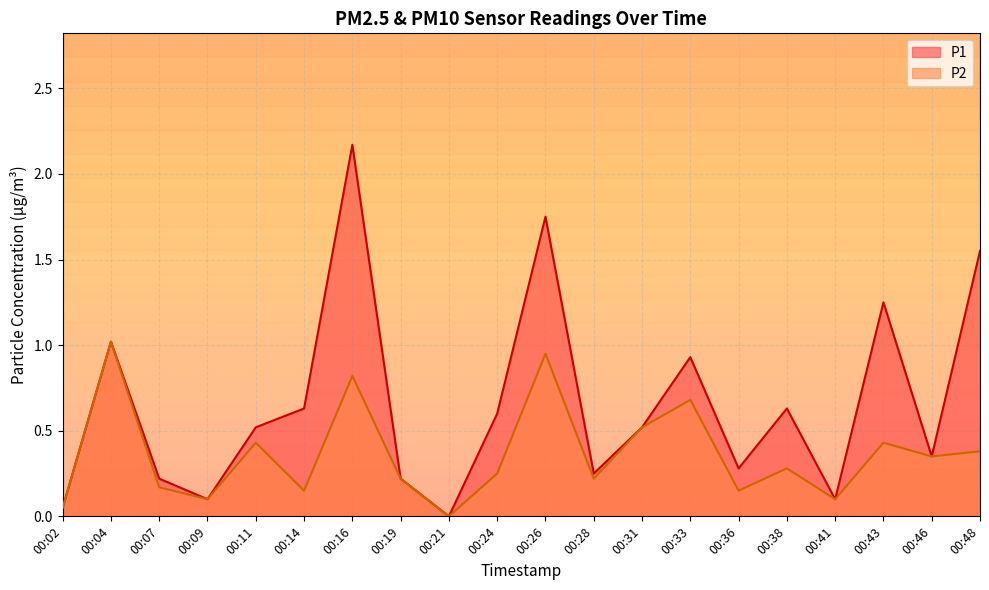

How many lines are shown in the chart?

2